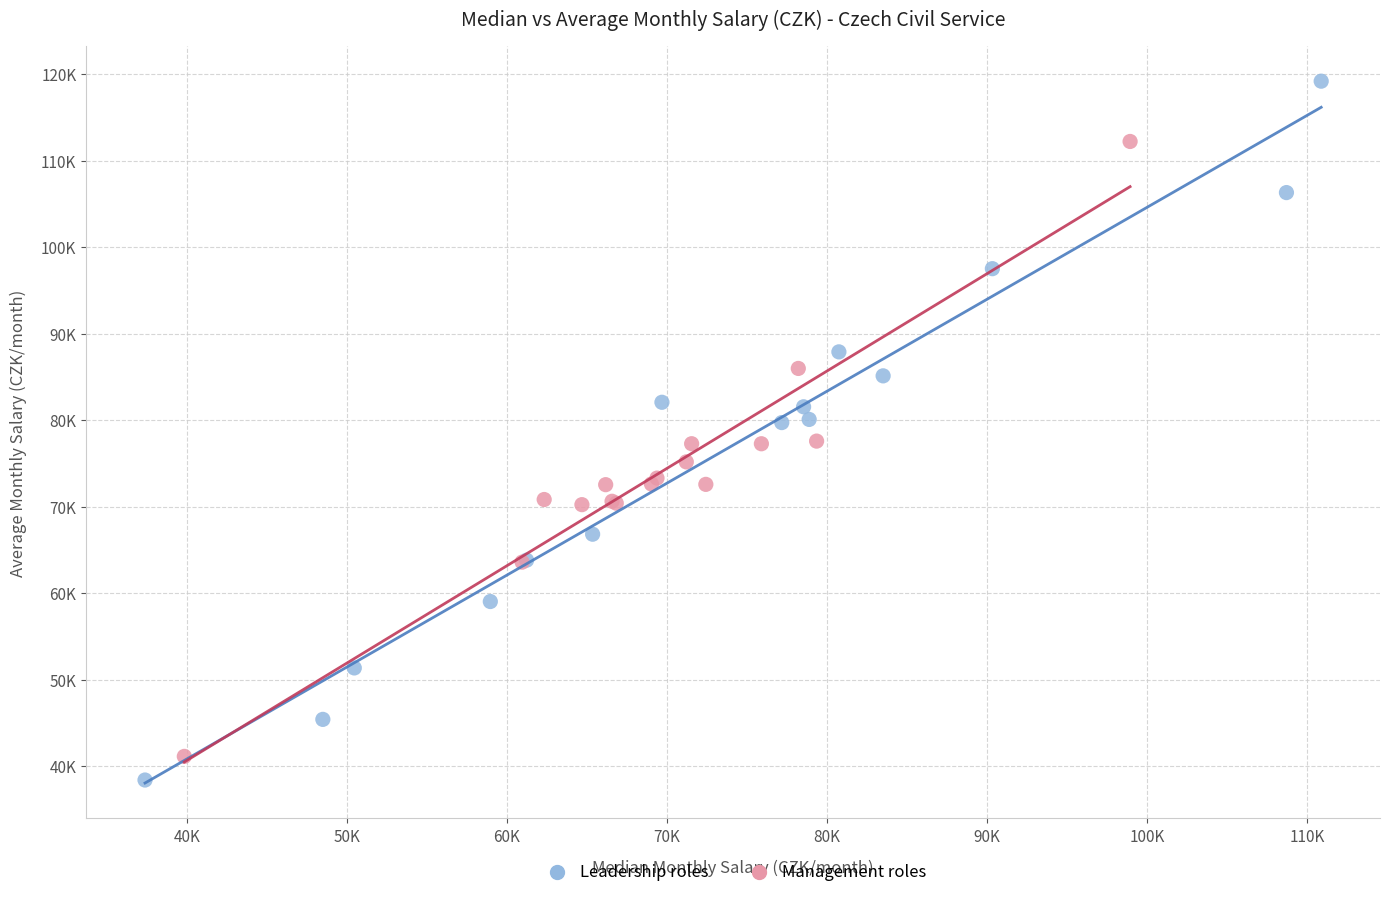

Which series contains the lowest Y value?

Leadership roles